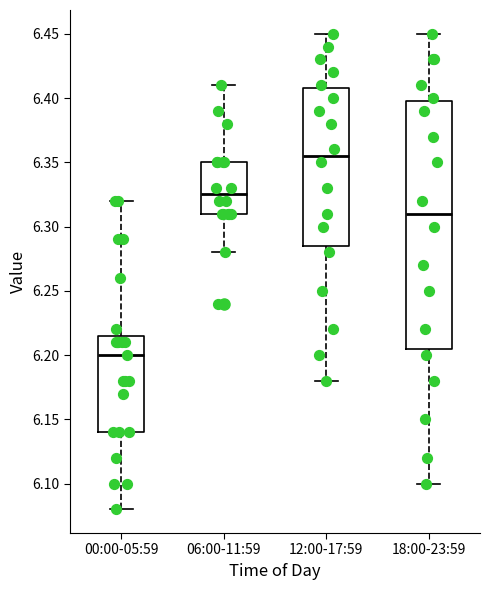

Which box's median line is the highest?

12:00-17:59